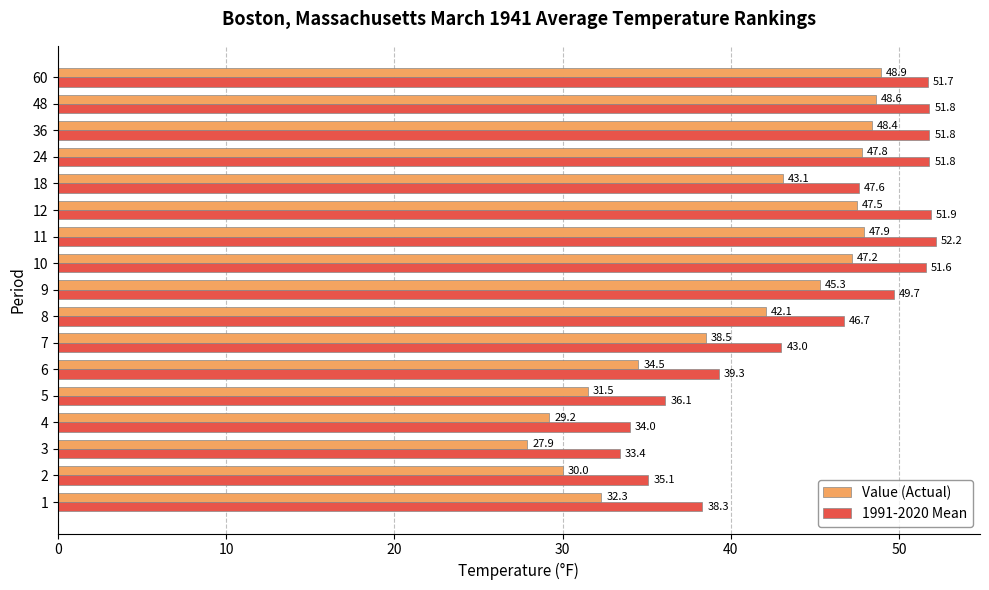

Rank the categories by Value (Actual) value from lowest to highest.

3, 4, 2, 5, 1, 6, 7, 8, 18, 9, 10, 12, 24, 11, 36, 48, 60